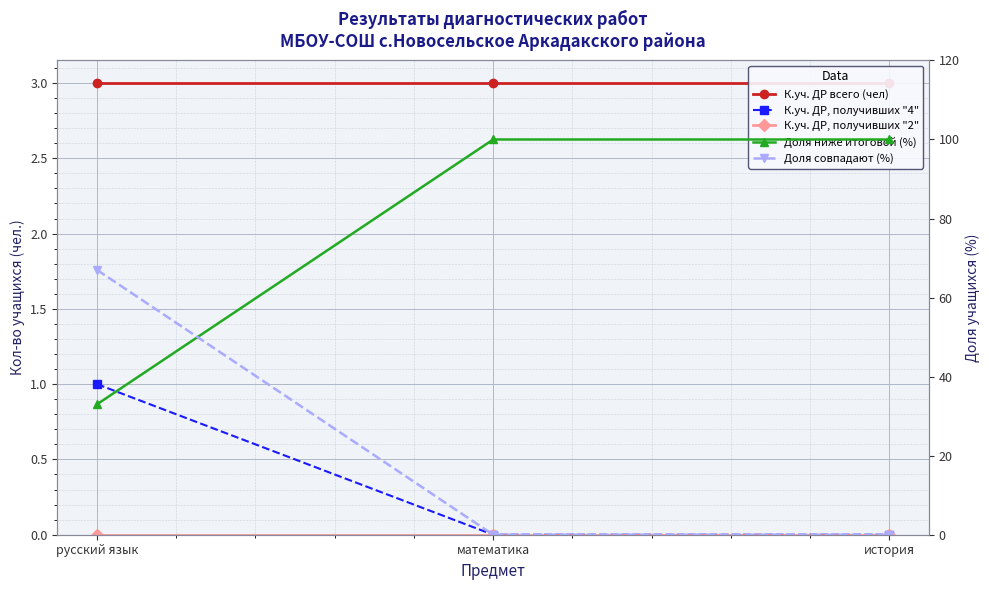

True or false: К.уч. ДР, получивших "4" has a value of 0 at история.

True